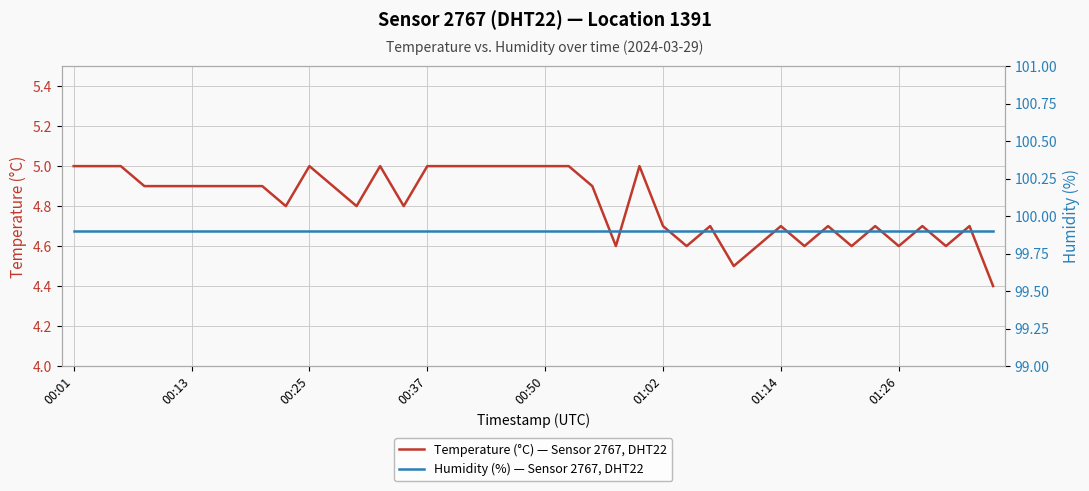

True or false: Temperature (°C) — Sensor 2767, DHT22 and Humidity (%) — Sensor 2767, DHT22 intersect in this chart.

False